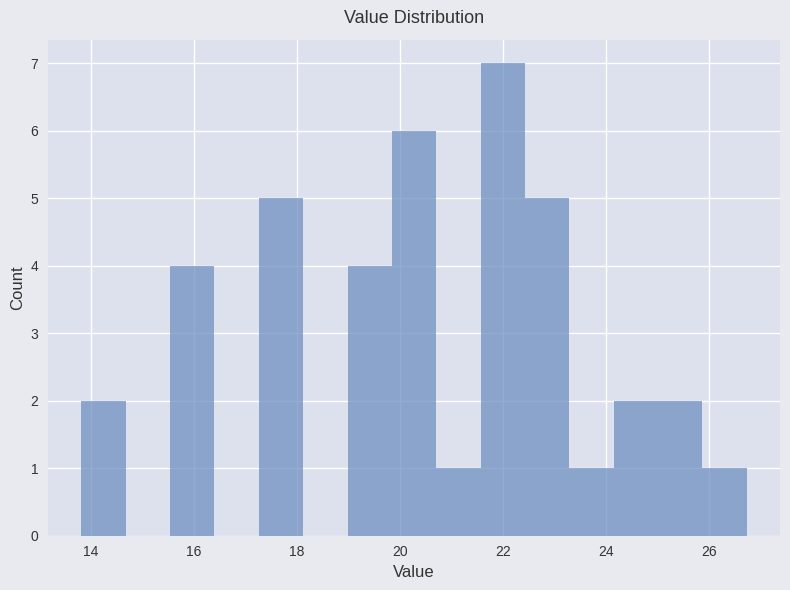

Reading left to right, transcribe this chart: for each bar, give the range it covers on the x-axis and its height. Neither the bar edges nor the heights are printed on the chart, so give them approximately, as read against the axes.

13.8 to 14.6: 2
14.6 to 15.6: 0
15.6 to 16.4: 4
16.4 to 17.2: 0
17.2 to 18.2: 5
18.2 to 19.0: 0
19.0 to 19.8: 4
19.8 to 20.8: 6
20.8 to 21.6: 1
21.6 to 22.4: 7
22.4 to 23.2: 5
23.2 to 24.2: 1
24.2 to 25.0: 2
25.0 to 25.8: 2
25.8 to 26.8: 1